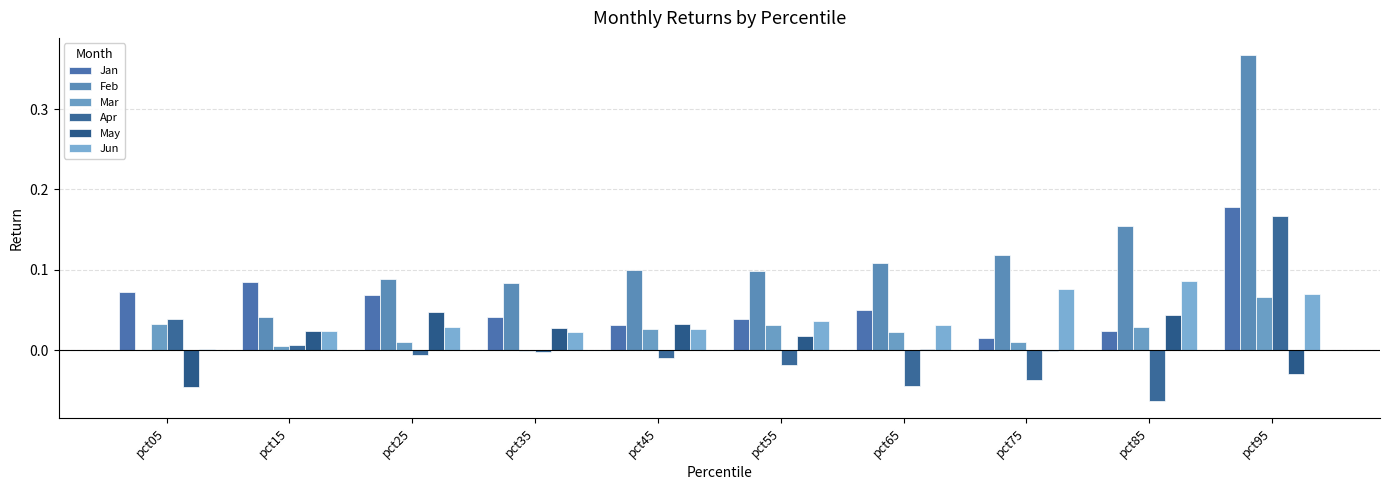

How many categories are shown in the chart?

10